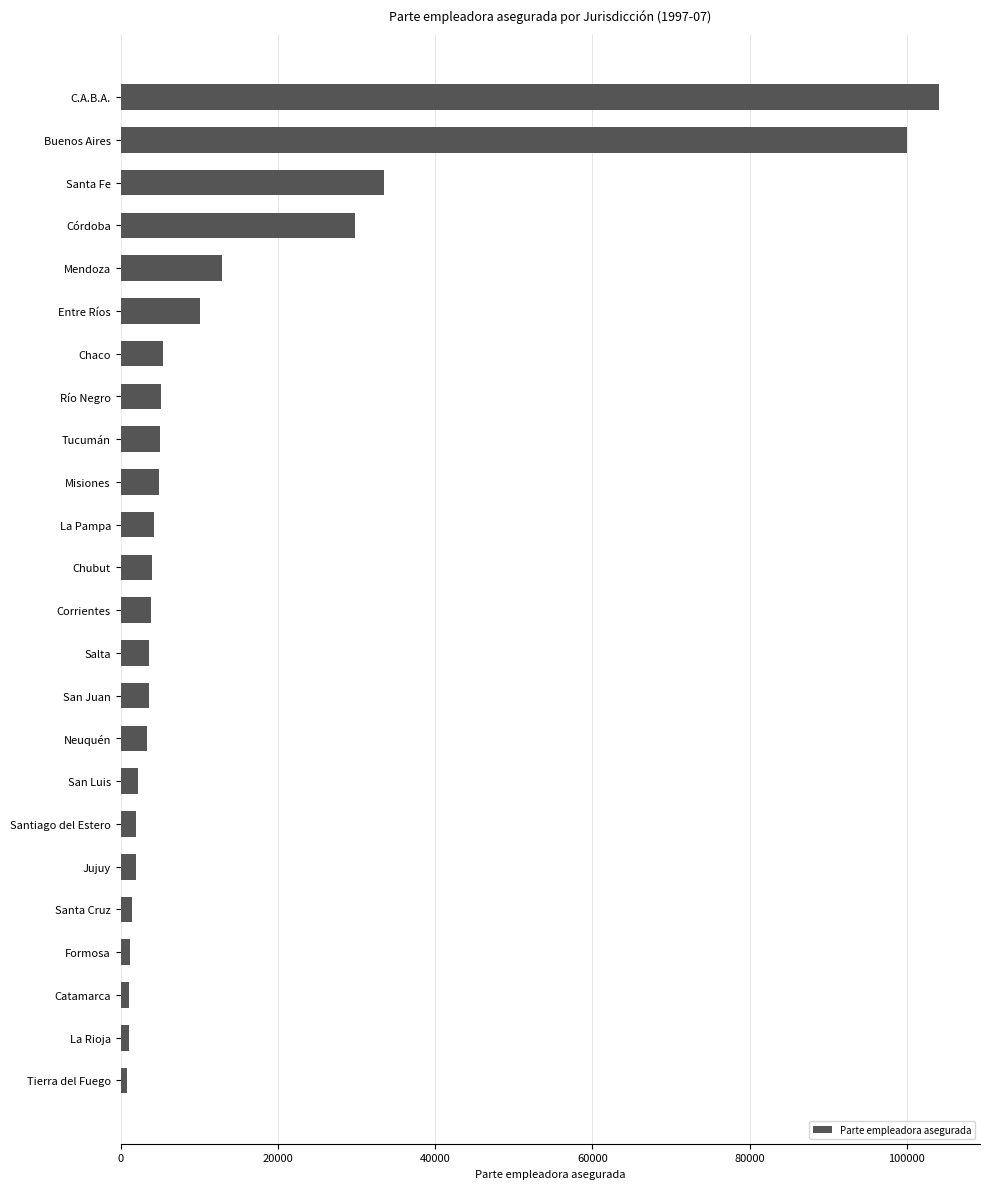

How many bars are there in total?

24